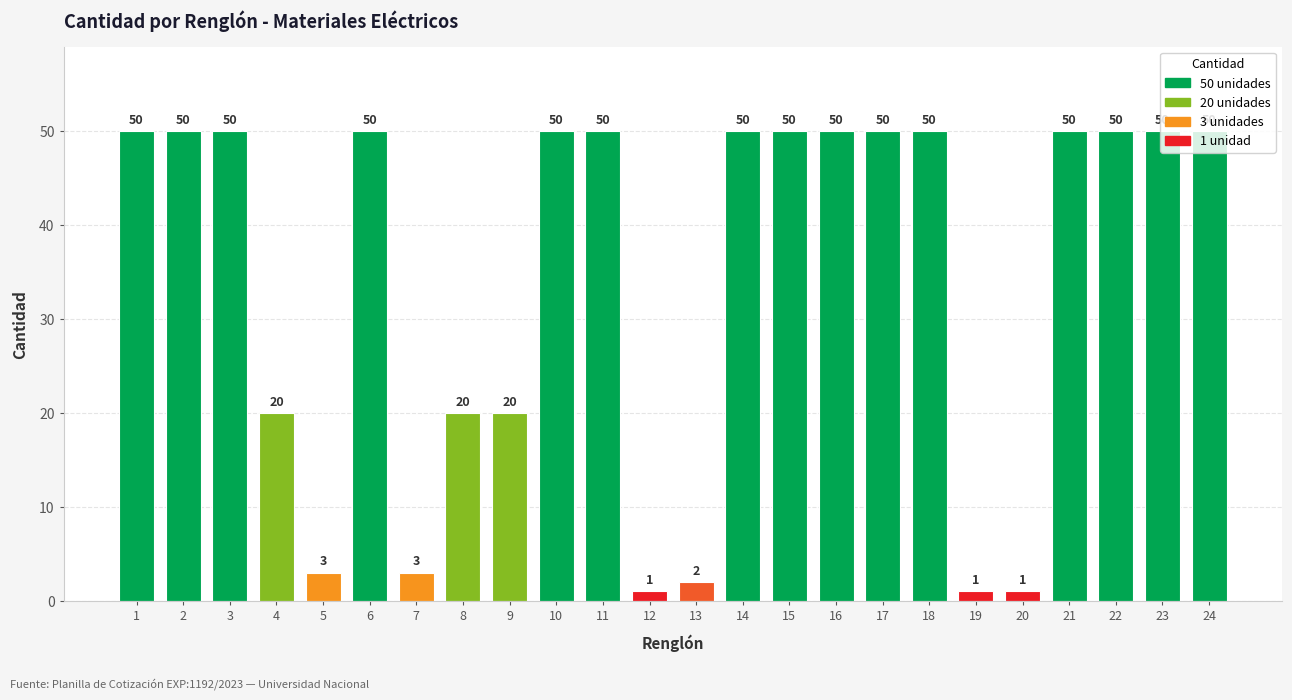

The value at 17 is 85. True or false?

False